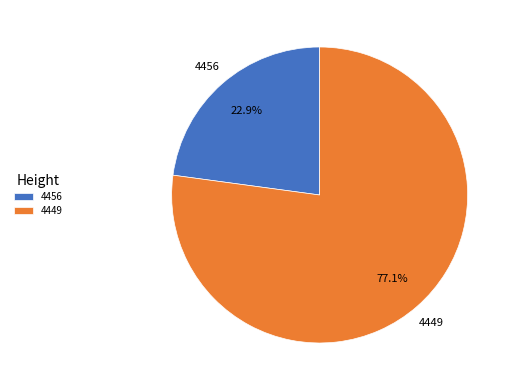

To the nearest percent, what portion does 4449 represent?

77%